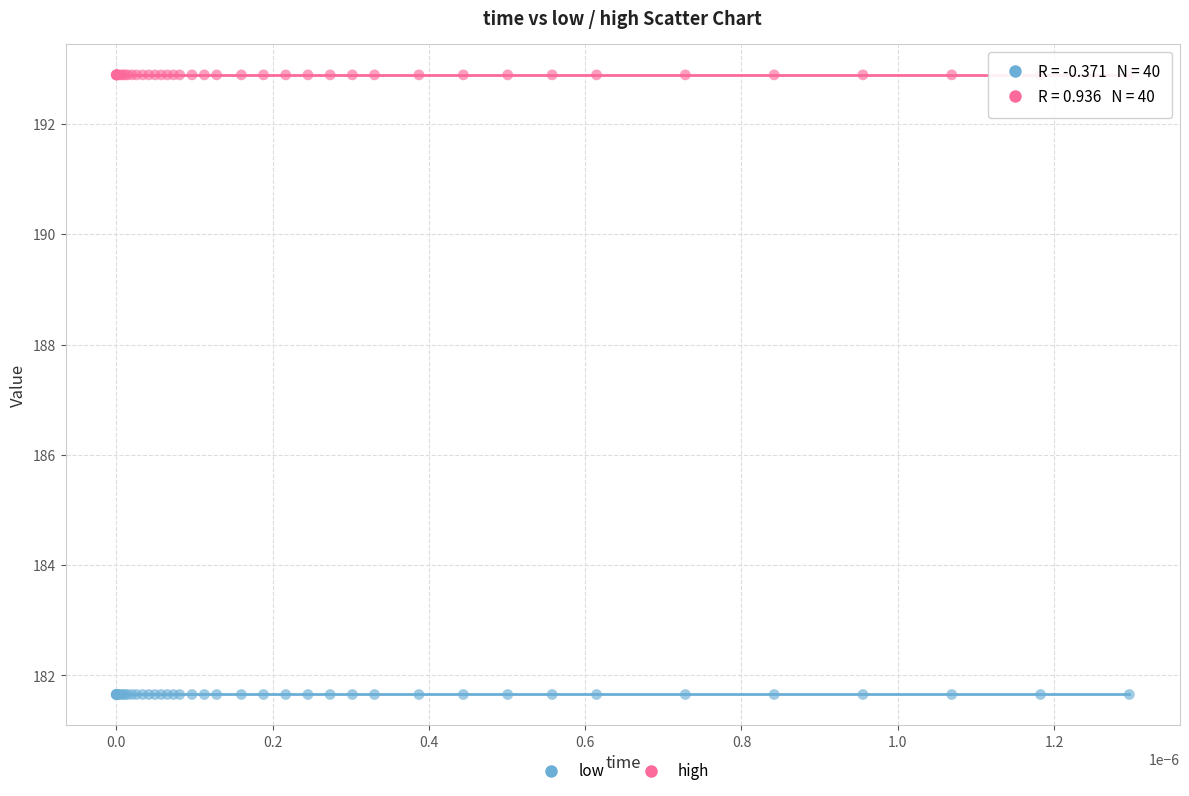

Which series reaches the minimum Y coordinate?

low